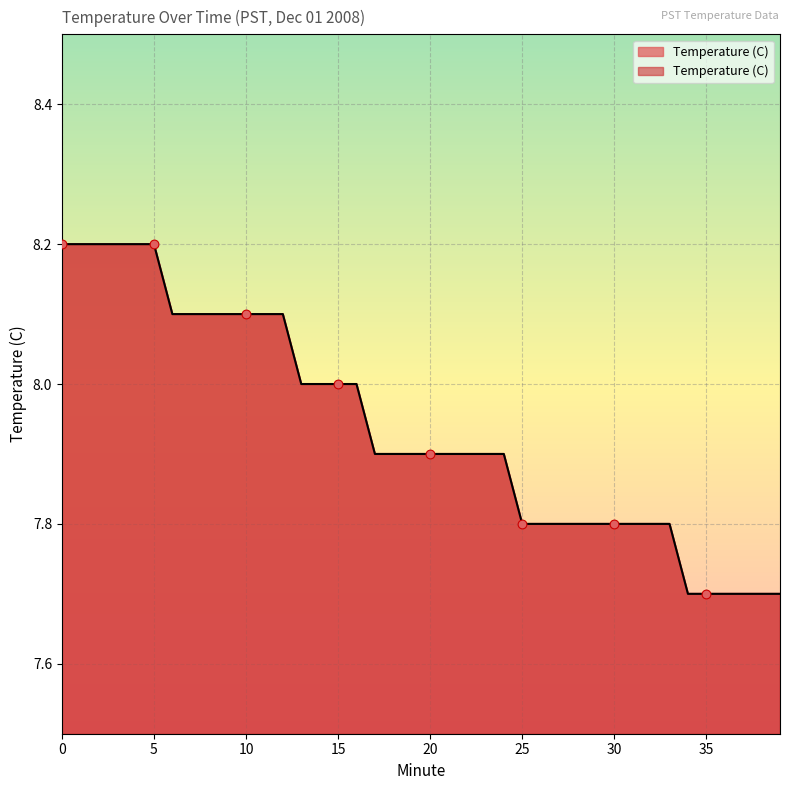

Between 11 and 25, which is larger?

11